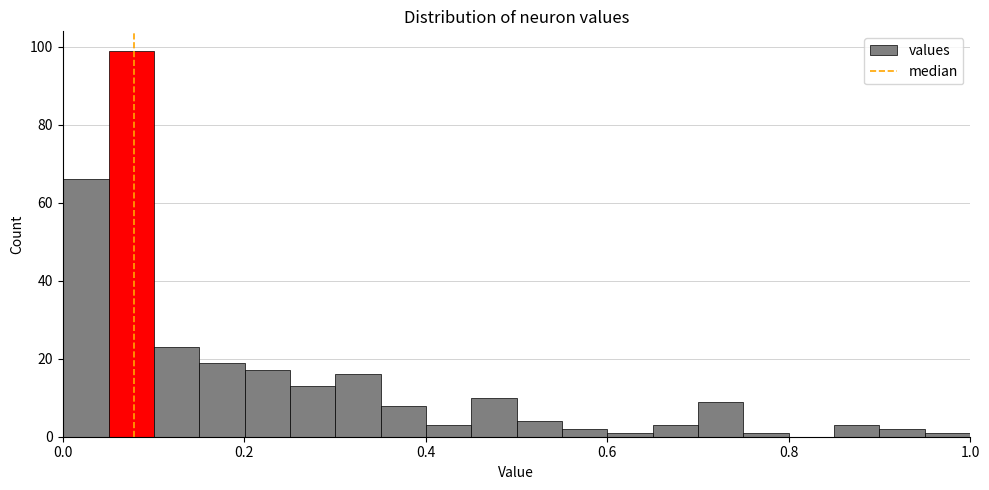

Around what value on the x-axis is the tallest bar? Give the approximate position of its centre, as read against the axis.

0.08